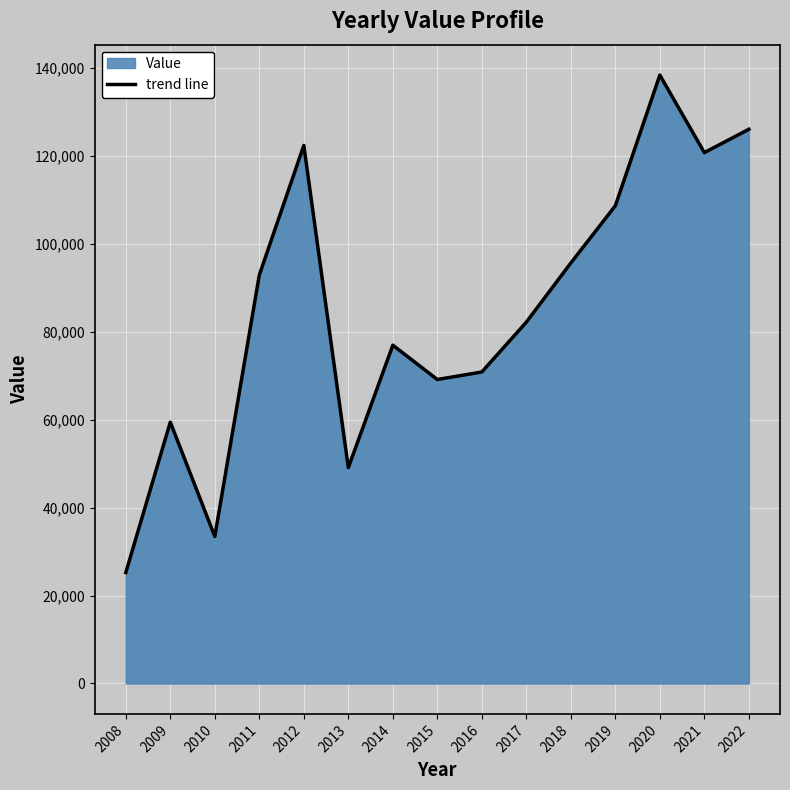

Rank the categories by value from highest to lowest.

2020, 2022, 2012, 2021, 2019, 2018, 2011, 2017, 2014, 2016, 2015, 2009, 2013, 2010, 2008